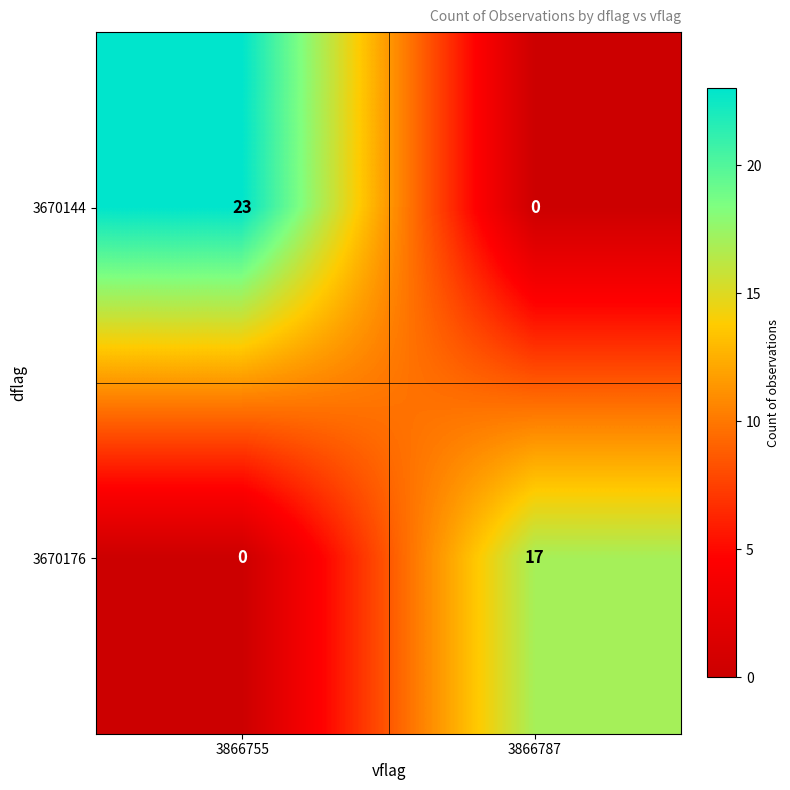

The value of 3670176 at 3866787 is 25. True or false?

False